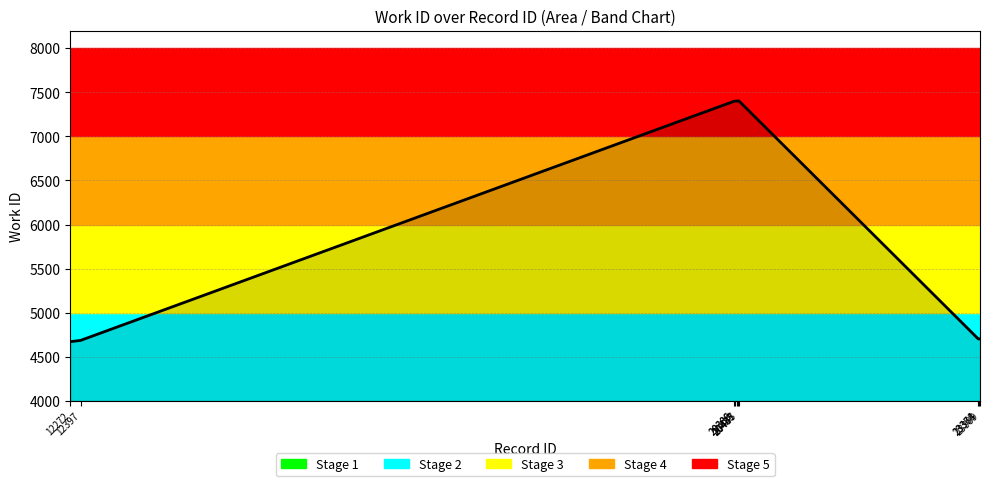

What is the smallest value displayed?

4671